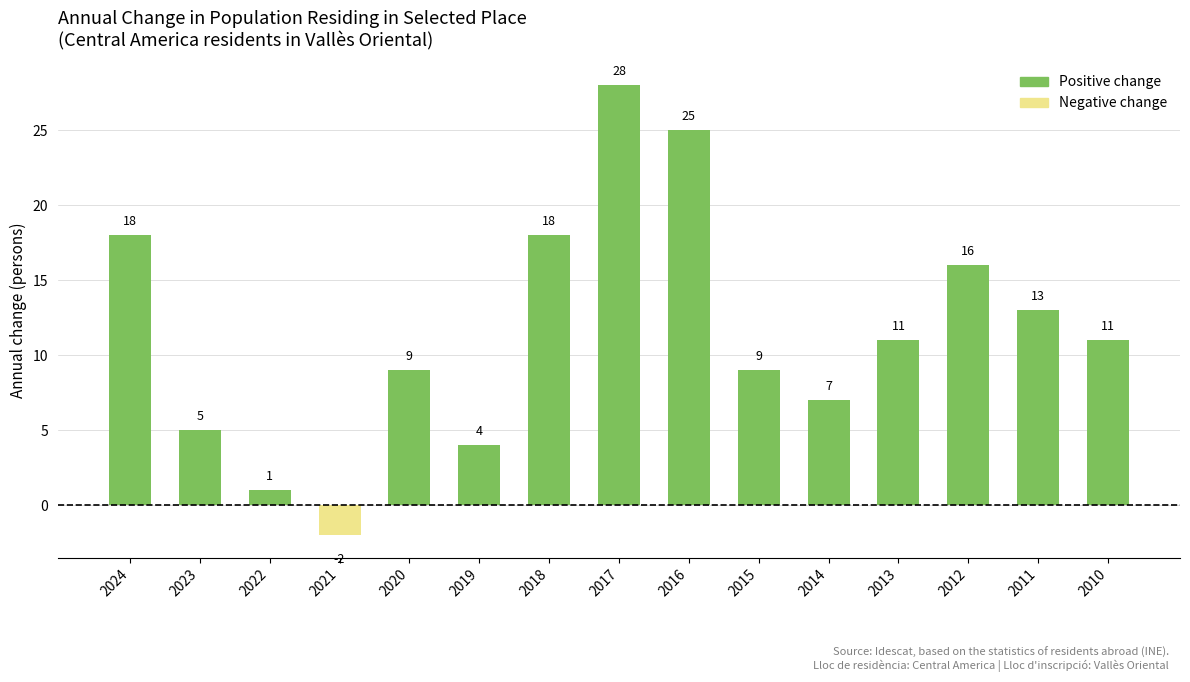

The value at 2023 is 8. True or false?

False